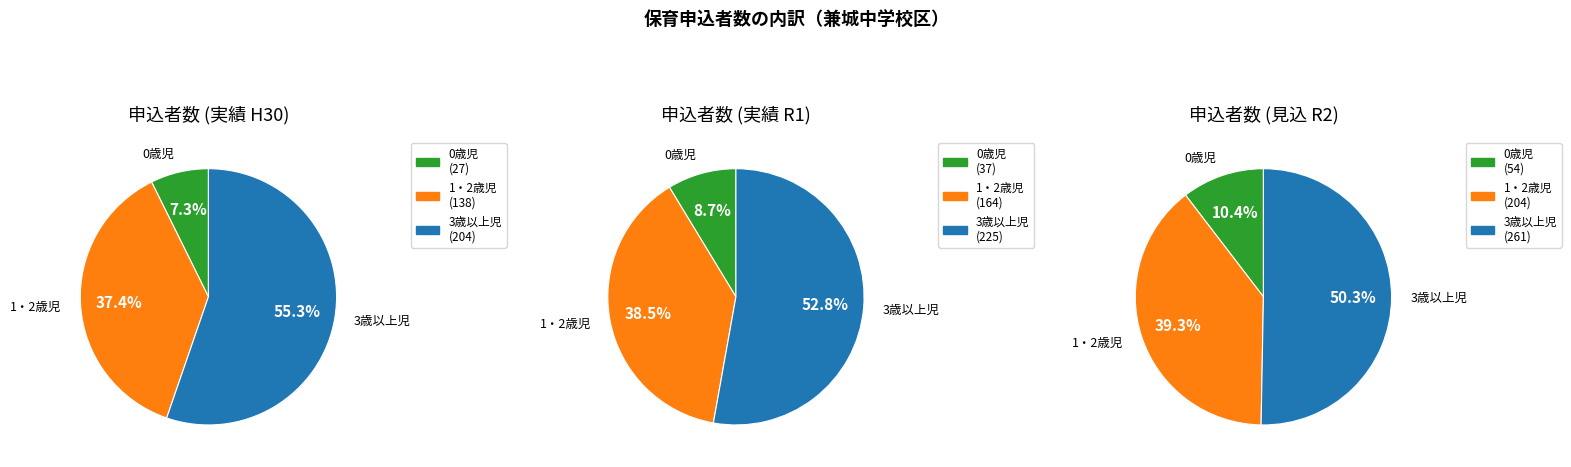

Between 0歳児 and 1・2歳児, which series saw the biggest shift?

1・2歳児